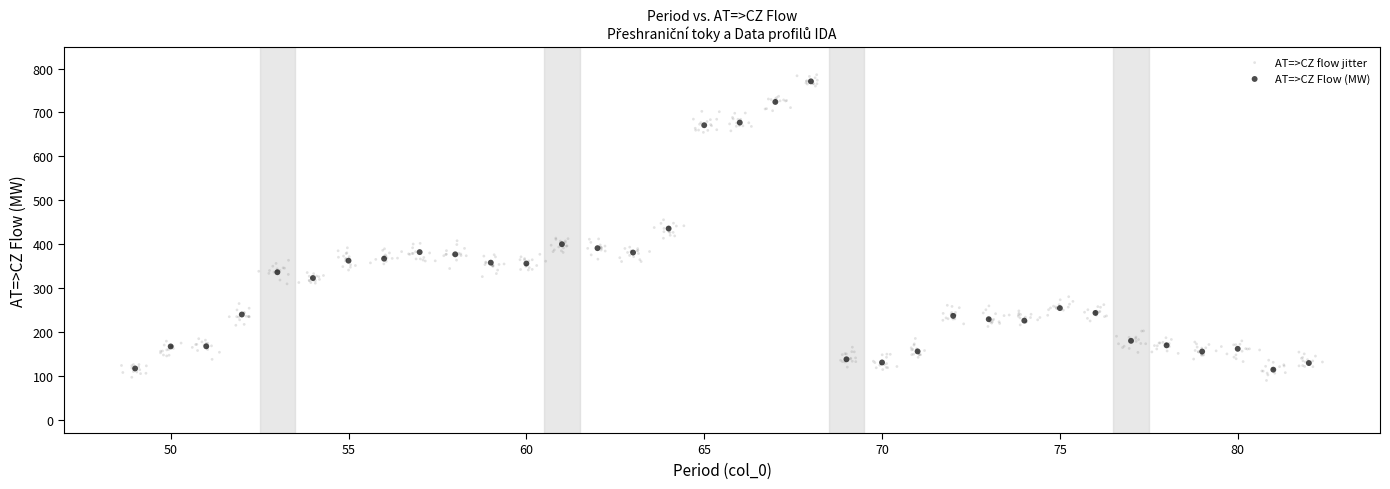

Which series has the largest Y range (max minus min)?

AT=>CZ flow jitter